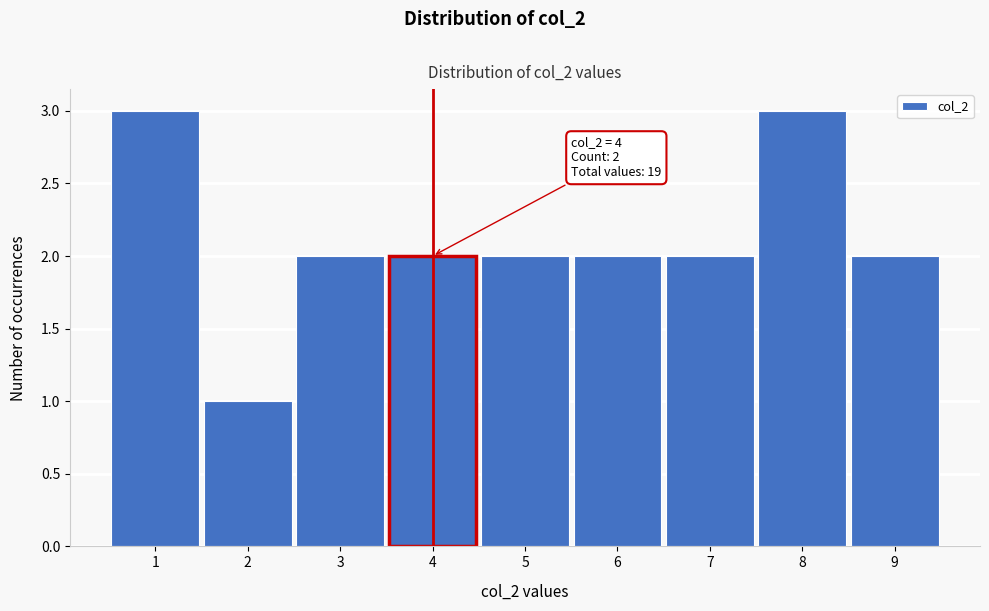

Reading left to right, extract all data points from this chart.

3	1	2	2	2	2	2	3	2